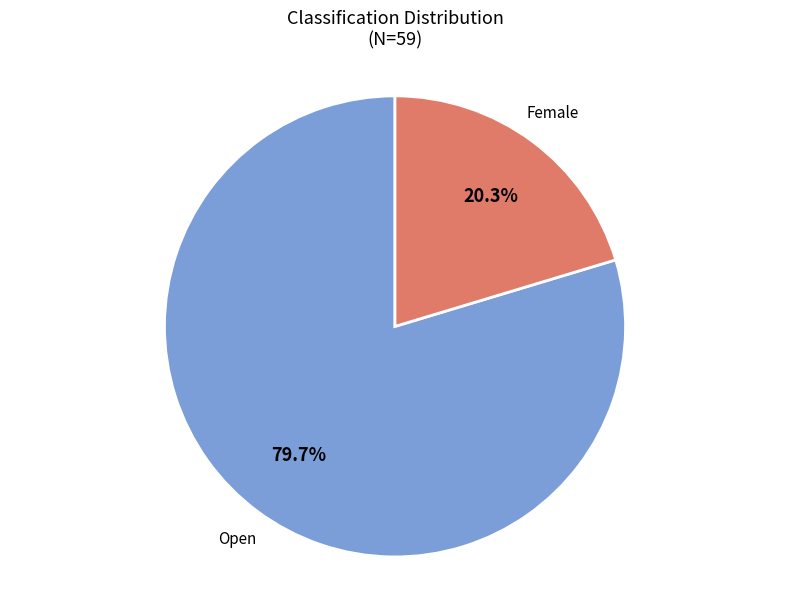

Count the number of slices in the pie.

2